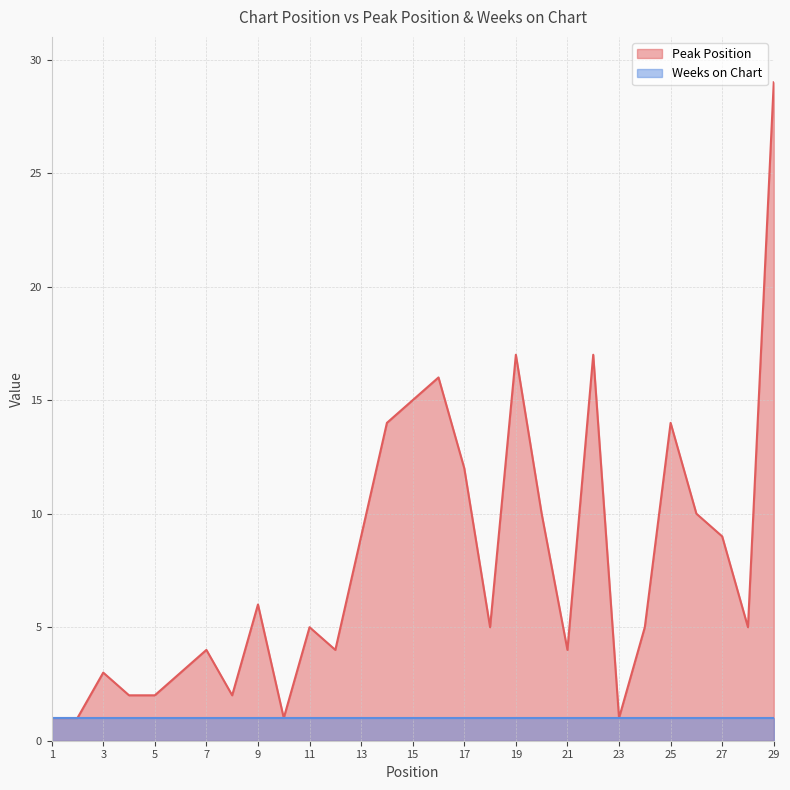

Which has a higher value, 3 or 5?

3